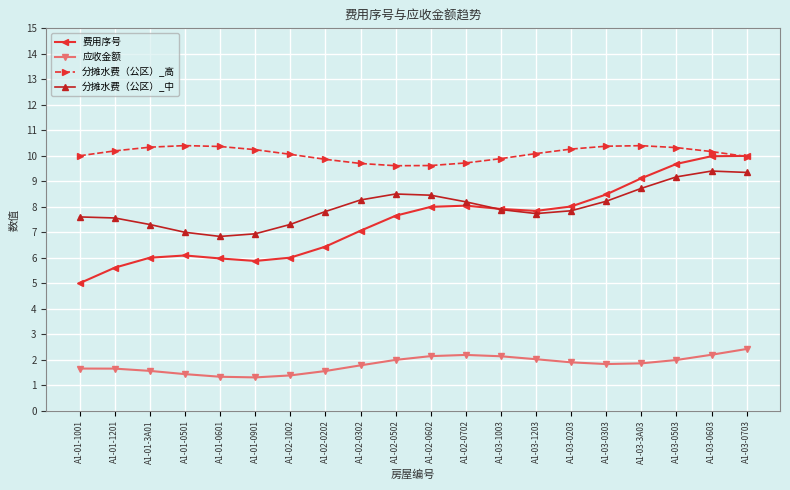

Which series has the largest range (max minus min)?

费用序号